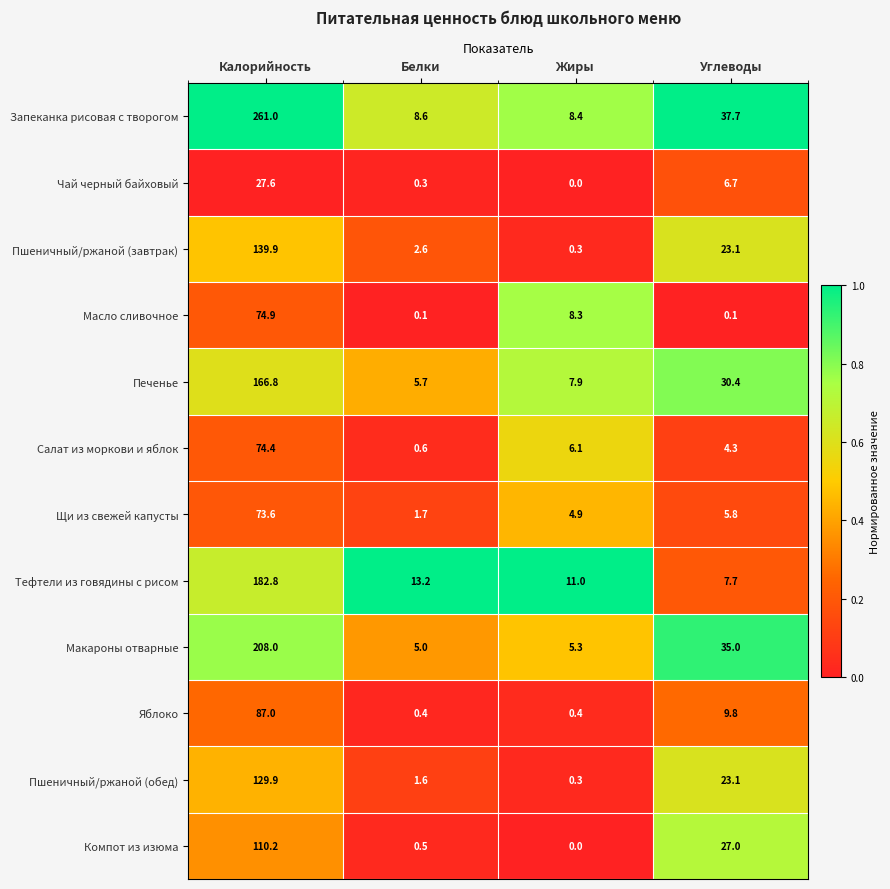

Which series has the largest total across all categories?

Запеканка рисовая с творогом